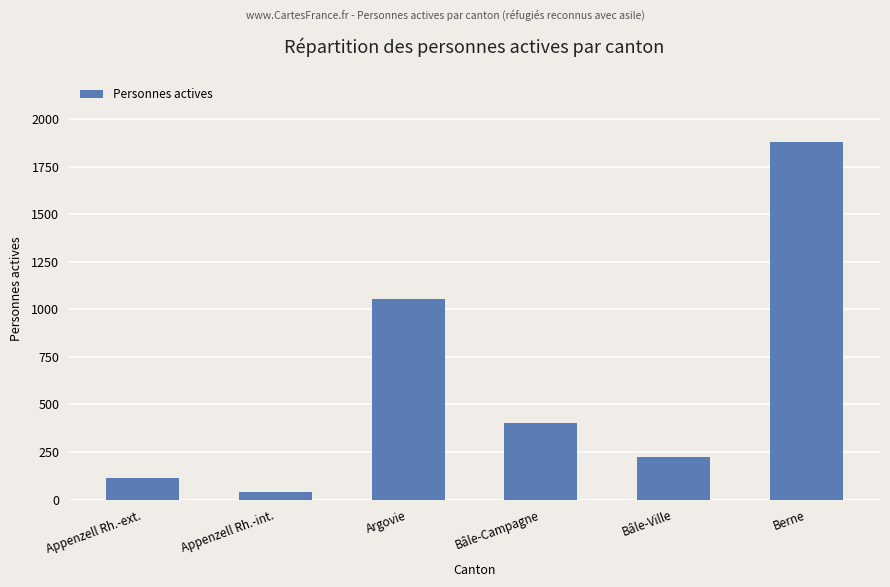

Which label corresponds to the largest value in the chart?

Berne